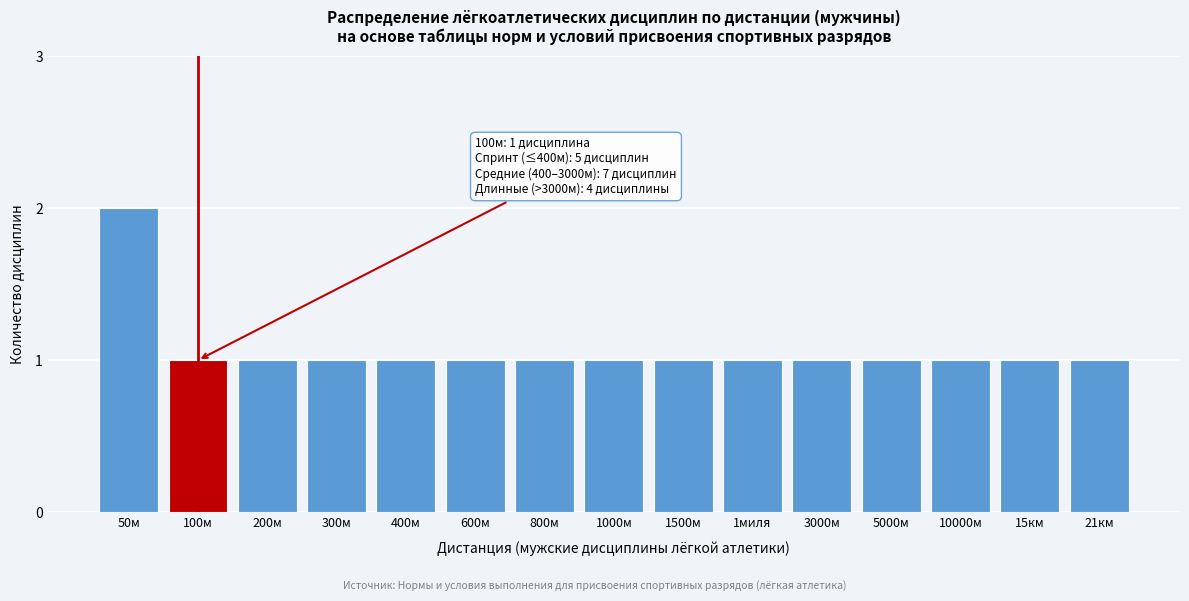

Reading left to right, extract all data points from this chart.

2	1	1	1	1	1	1	1	1	1	1	1	1	1	1